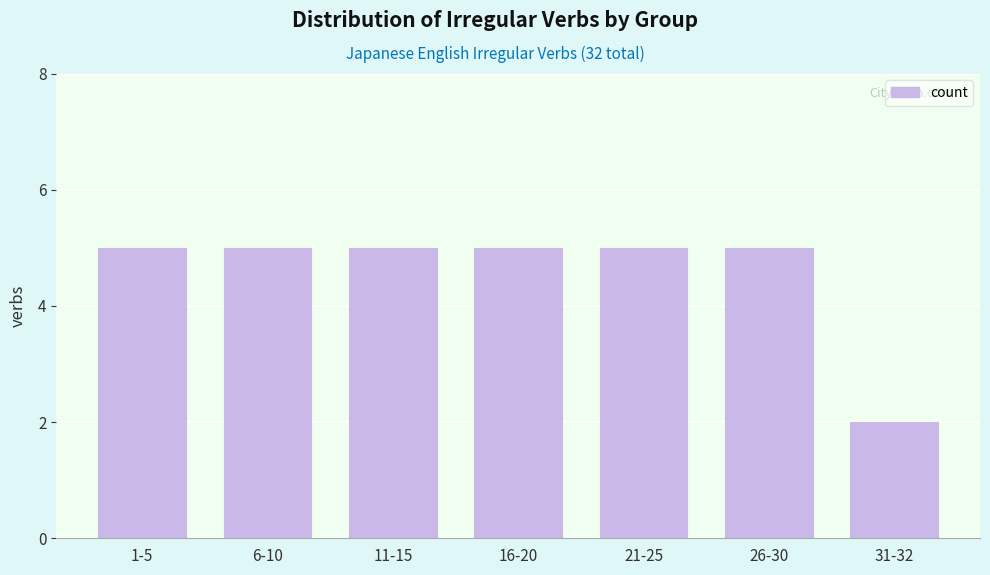

Reading right to left, what are all the values shown in this chart?

2	5	5	5	5	5	5